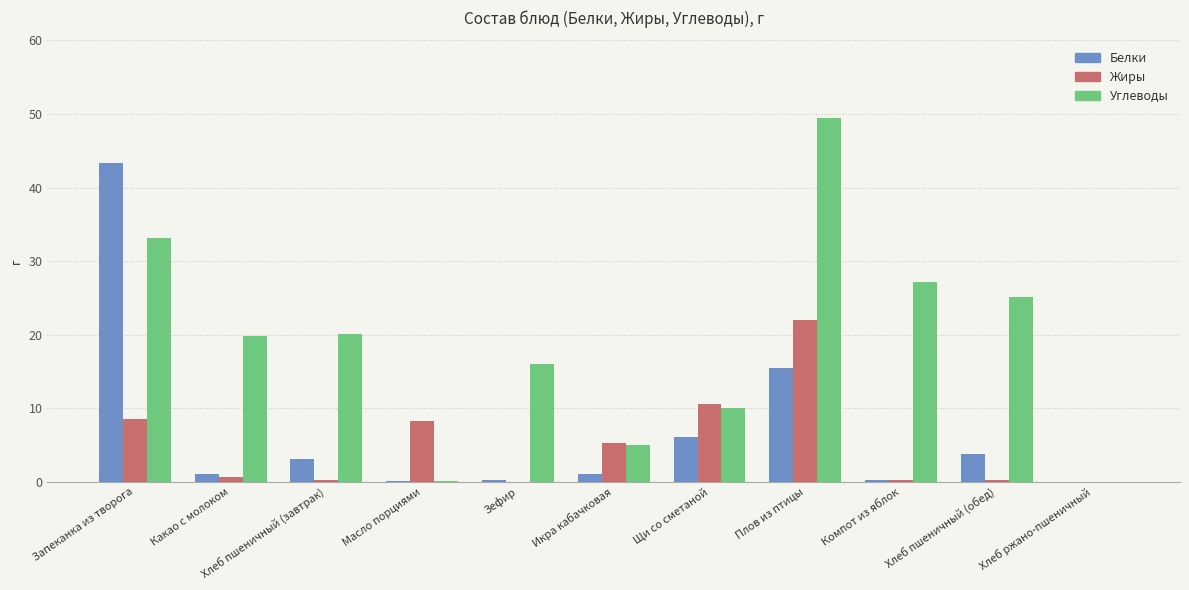

Is the value of Углеводы at Щи со сметаной greater than the value of Жиры at Запеканка из творога?

Yes